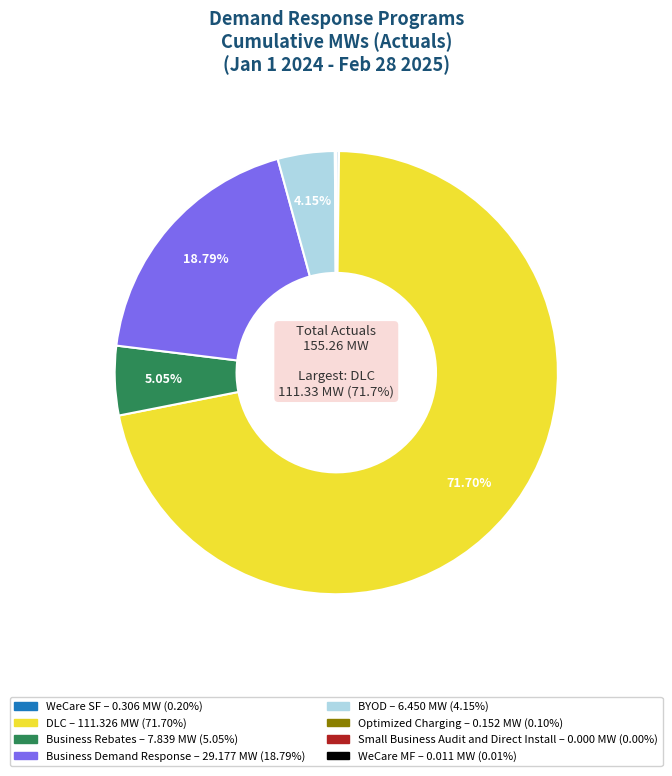

To the nearest percent, what is the average slice percentage?

12%